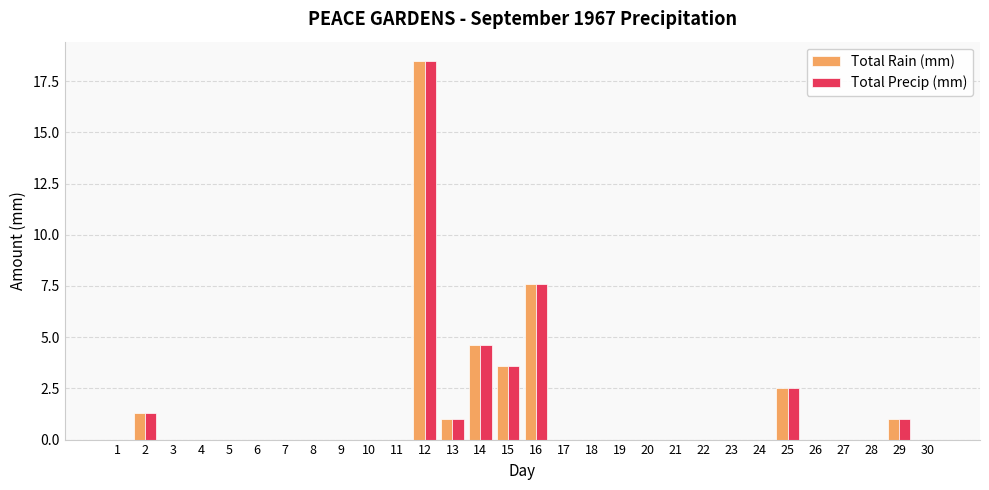

What value does the Total Rain (mm) series have at 14?

4.6